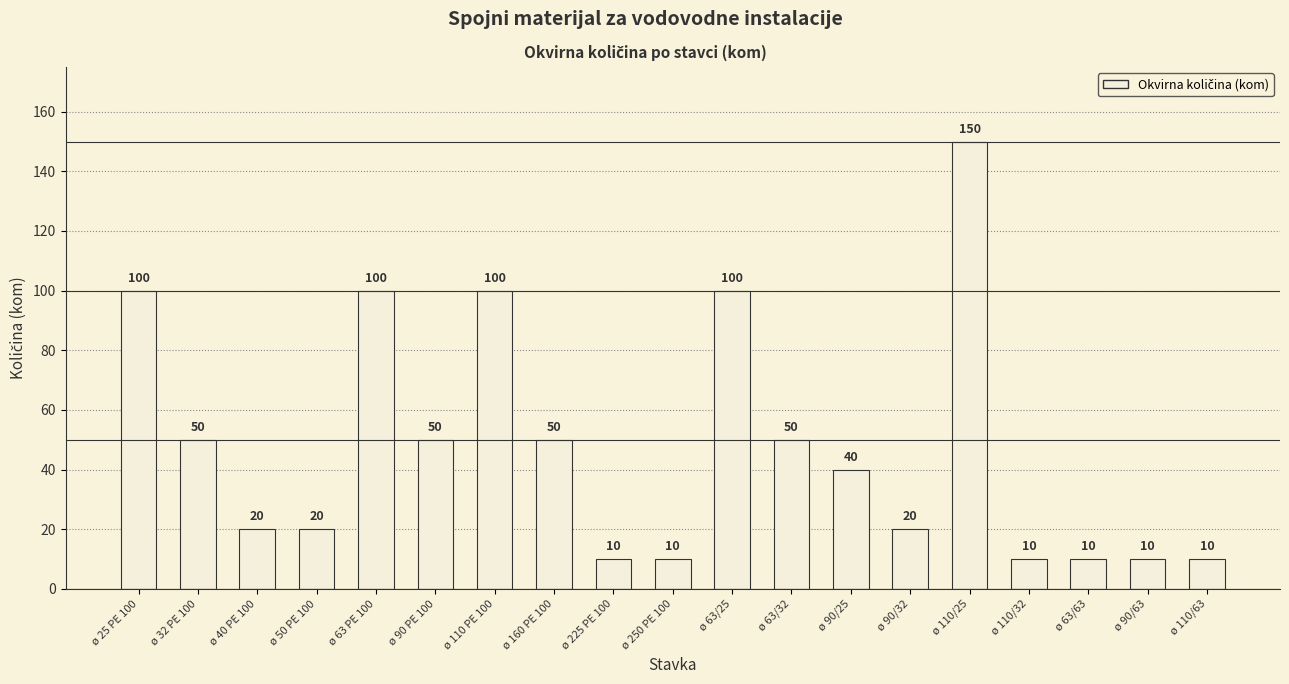

Reading left to right, extract all data points from this chart.

100	50	20	20	100	50	100	50	10	10	100	50	40	20	150	10	10	10	10